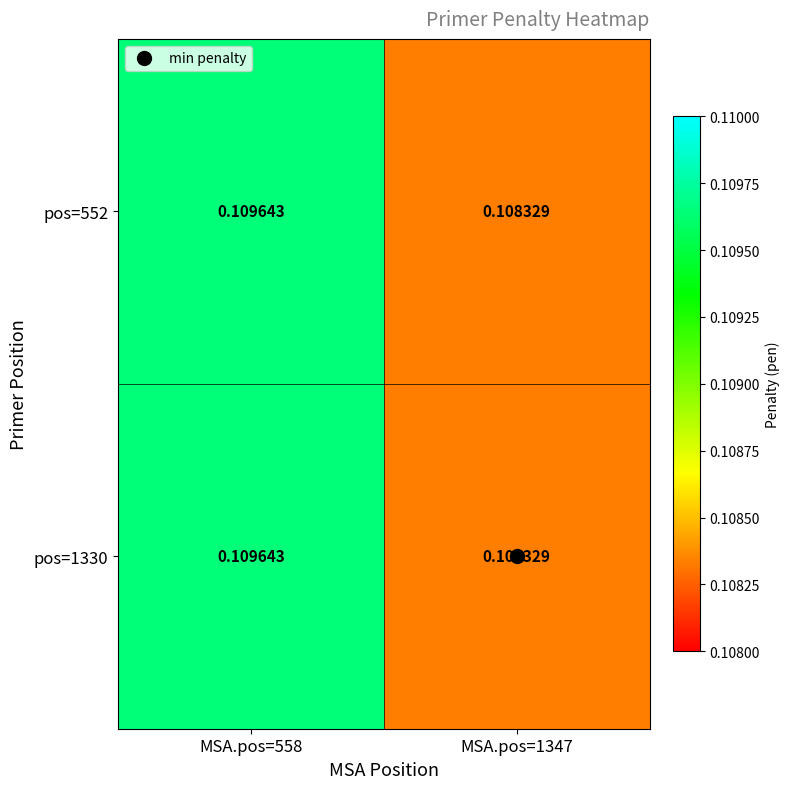

At how many categories does at least one series exceed 0?

2